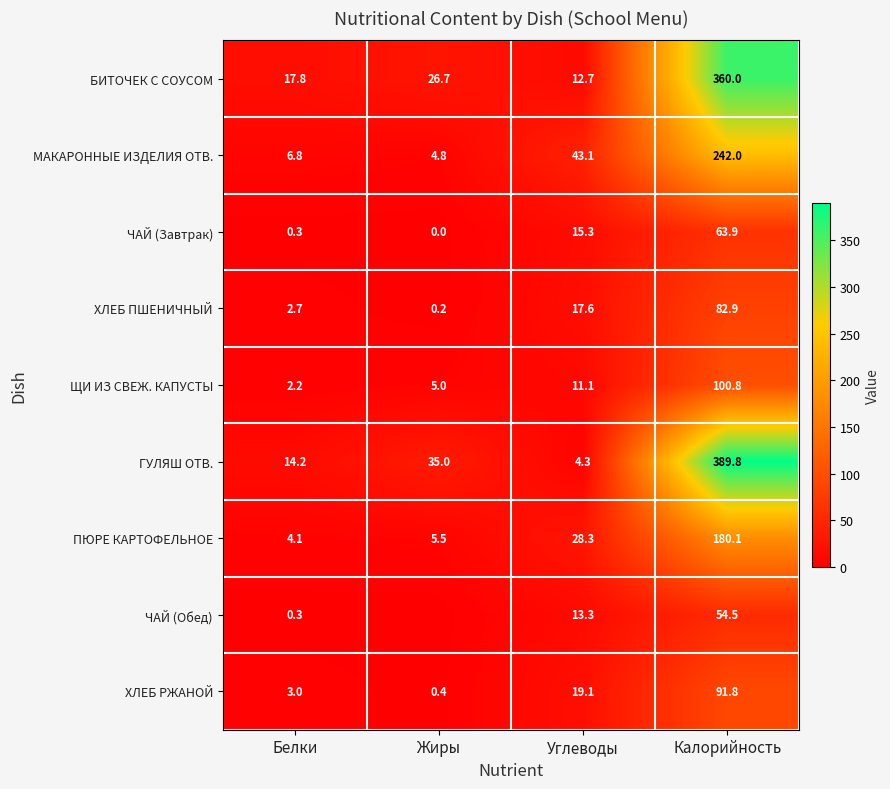

What is the difference between the ГУЛЯШ ОТВ. values at Углеводы and Жиры?

30.7